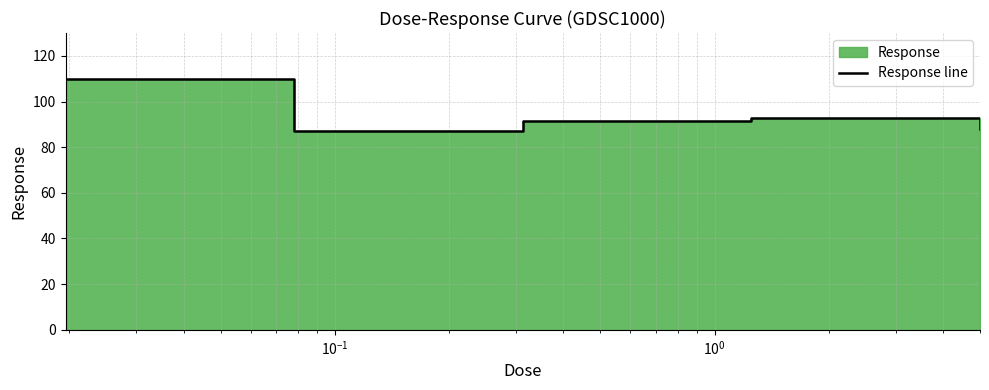

What is the label of the 3rd point from the left?

$\mathdefault{10^{-1}}$